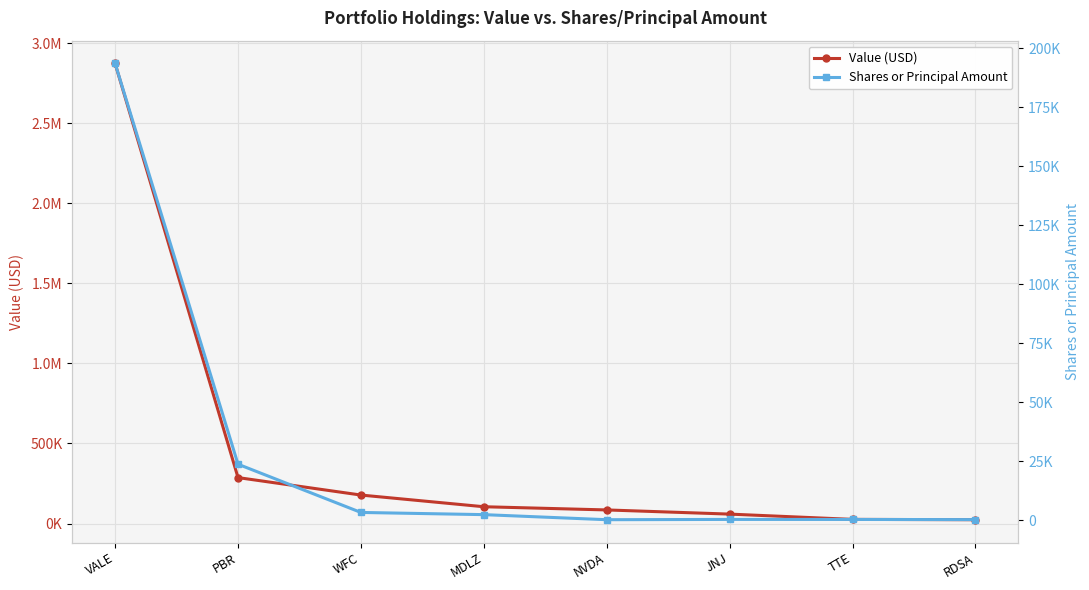

How many interior local peaks does the Shares or Principal Amount series have?

1